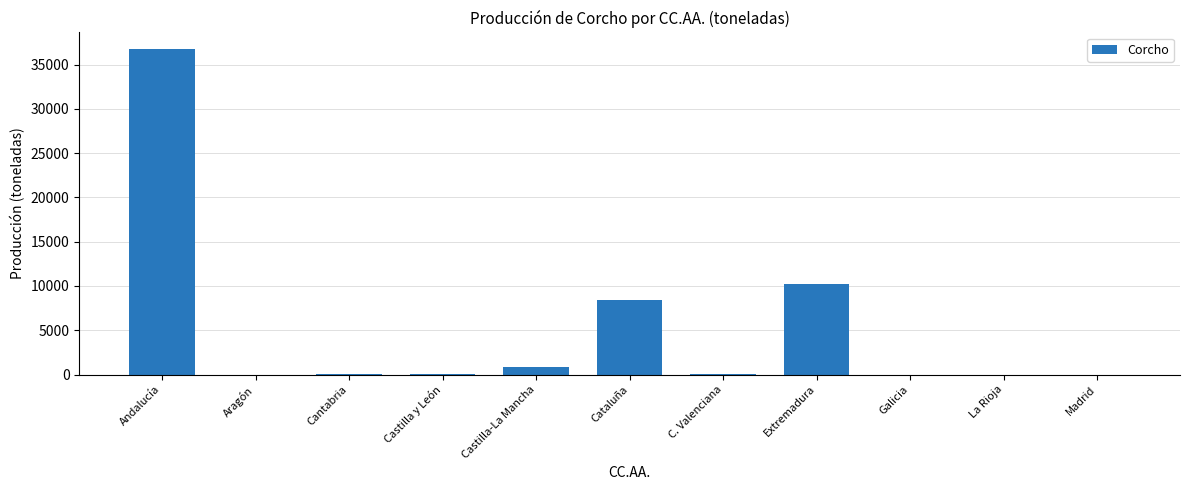

Read the value at Andalucía.

36800.0